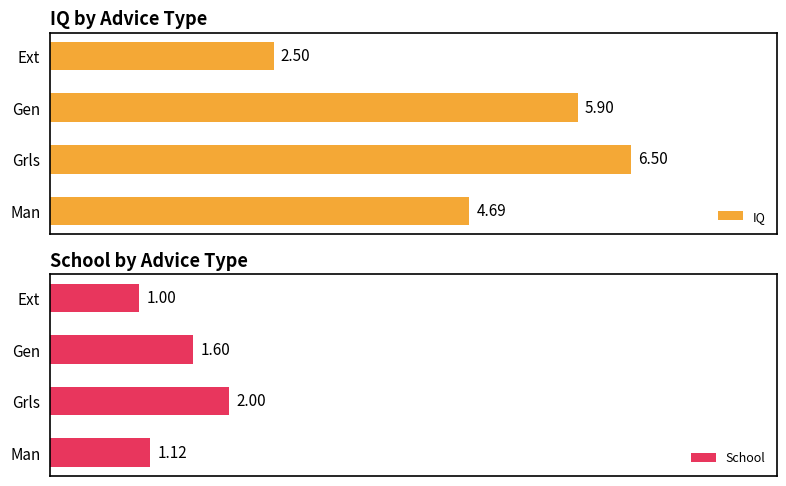

How many groups of bars are there?

4